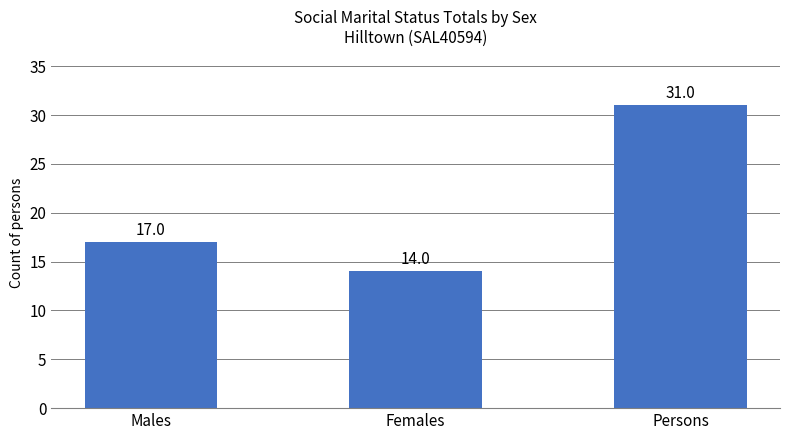

Reading left to right, transcribe all the data shown in this chart.

17	14	31